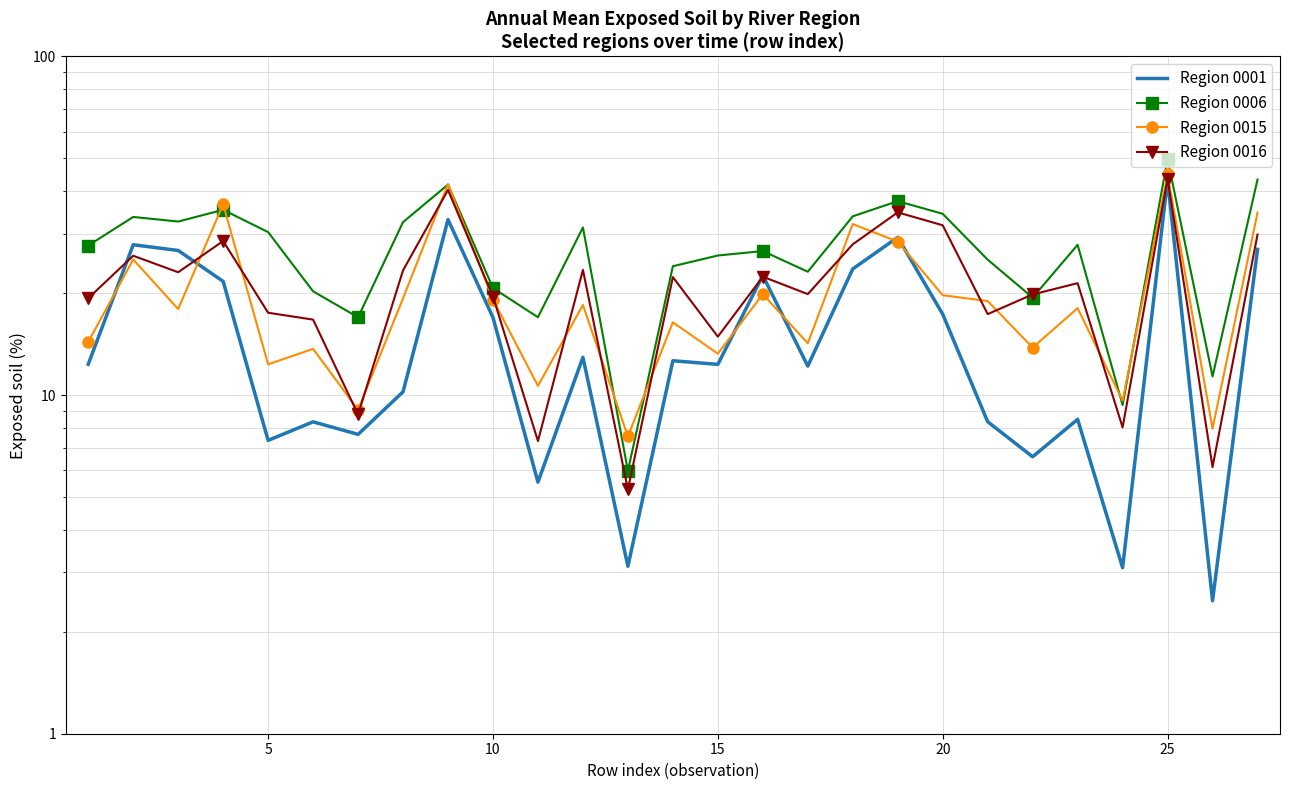

Reading left to right, extract all data points from this chart.

Region 0001: 12.3	27.8	26.7	21.7	7.3	8.3	7.7	10.2	33.0	16.9	5.5	12.9	3.1	12.6	12.3	22.5	12.2	23.6	29.2	17.3	8.3	6.6	8.5	3.1	43.3	2.5	26.9
Region 0006: 27.7	33.6	32.5	35.2	30.3	20.2	17.0	32.4	41.8	20.7	17.0	31.3	6.0	24.0	25.8	26.6	23.1	33.7	37.4	34.3	25.1	19.4	27.8	9.3	49.8	11.4	43.3
Region 0015: 14.4	25.1	18.0	36.6	12.3	13.7	9.0	19.3	42.0	19.1	10.6	18.5	7.5	16.4	13.3	19.9	14.2	32.0	28.4	19.7	19.0	13.8	18.1	9.6	44.9	8.0	34.6
Region 0016: 19.3	25.8	23.1	28.5	17.5	16.7	8.8	23.4	40.3	19.5	7.3	23.4	5.3	22.3	14.9	22.4	19.9	27.9	34.6	31.7	17.3	19.8	21.4	8.0	43.6	6.1	29.8